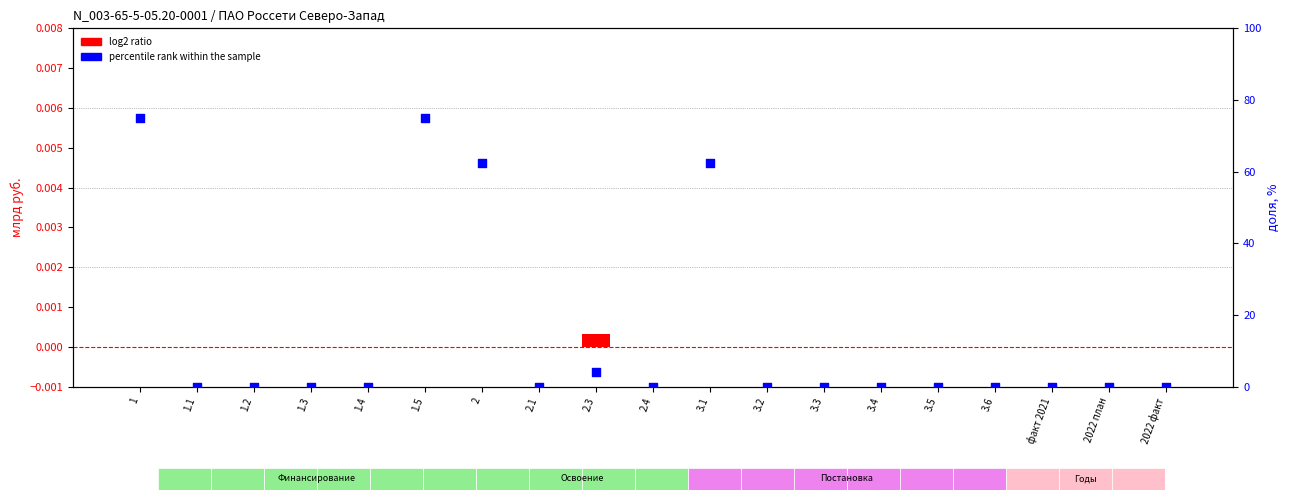

What are all the series names shown in the legend?

log2 ratio, percentile rank within the sample